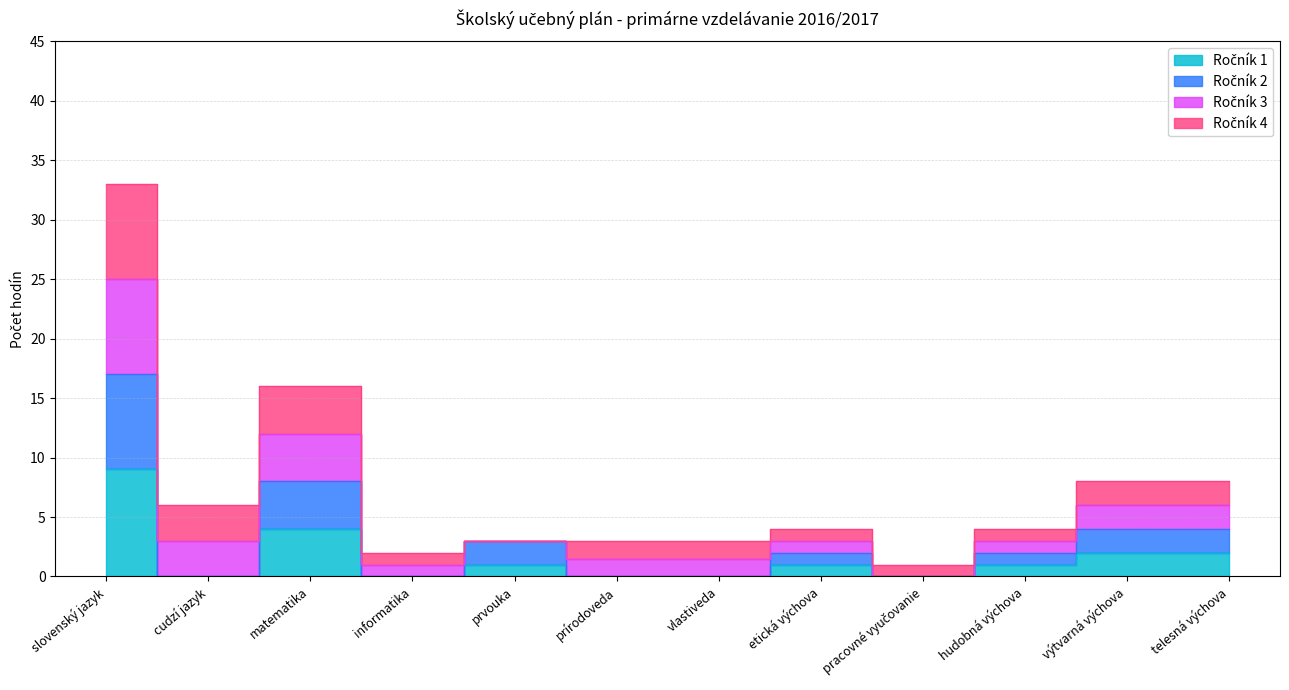

How many positive values does the Ročník 2 series have?

7